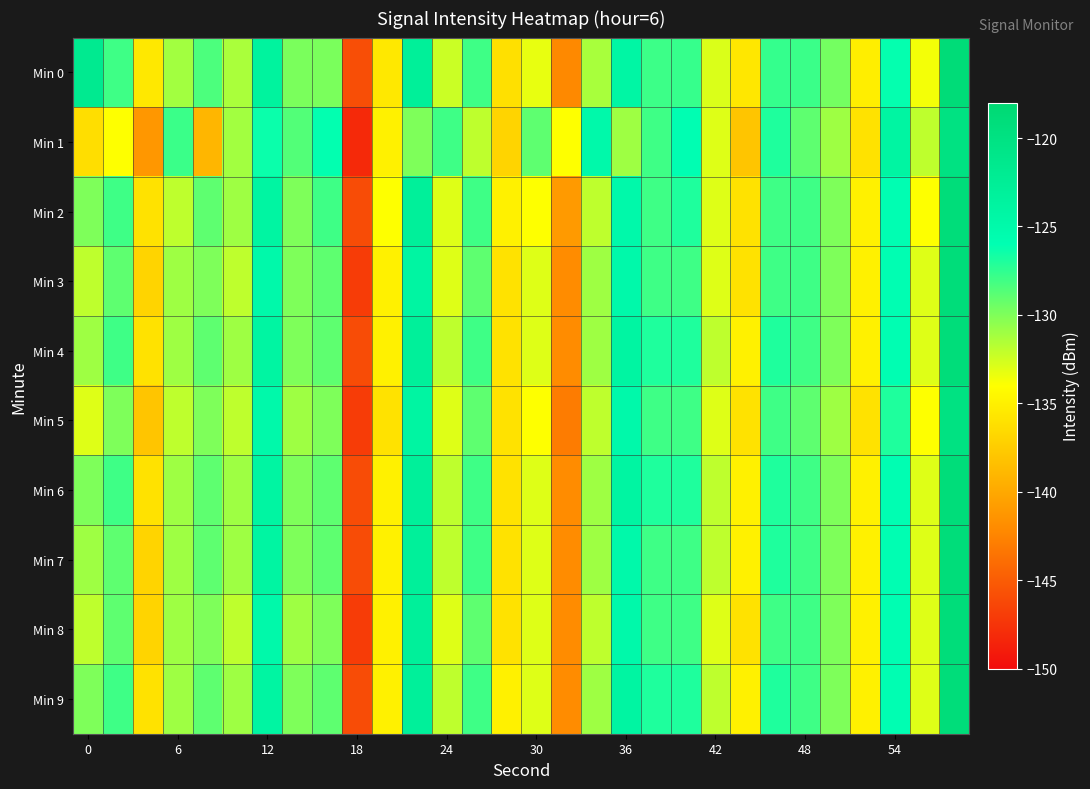

At which category does the chart reach its peak across all series?

29